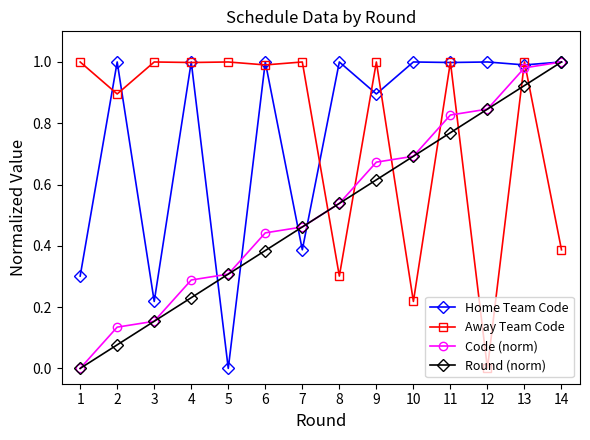

At which label does Home Team Code reach its minimum?

5